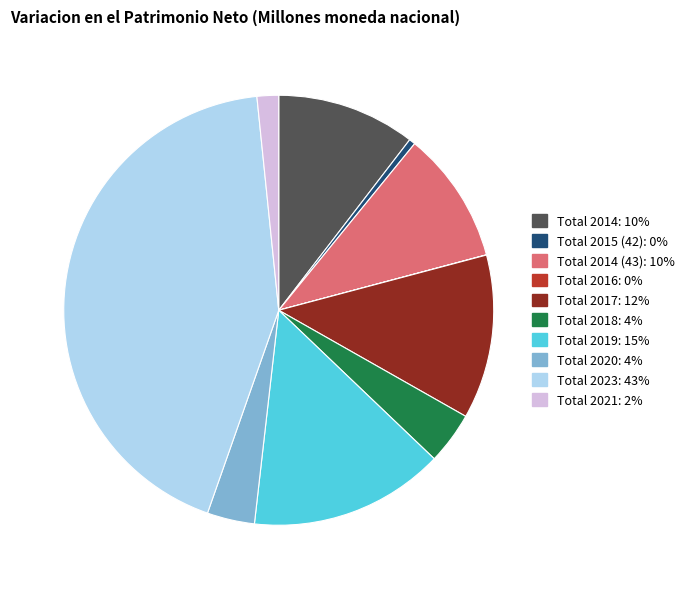

Does any single category account for the majority?

No